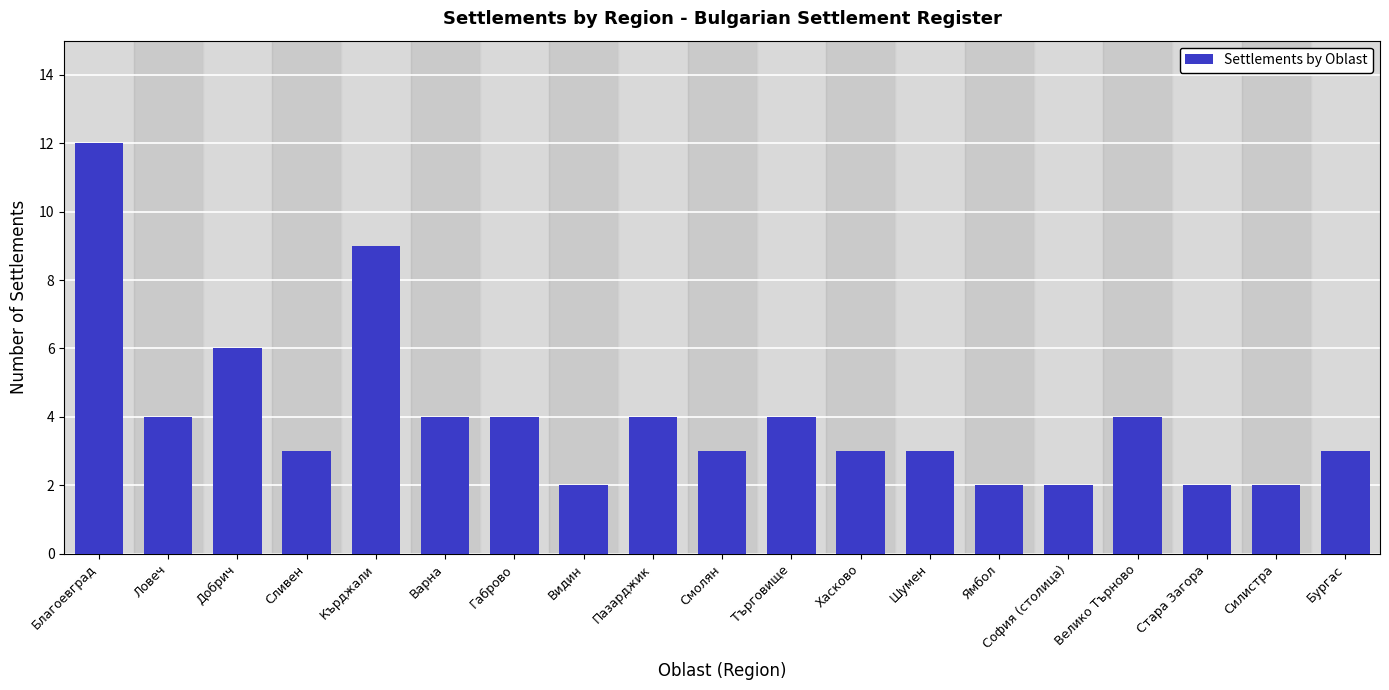

What is the sum of the values at Благоевград and Видин?

14